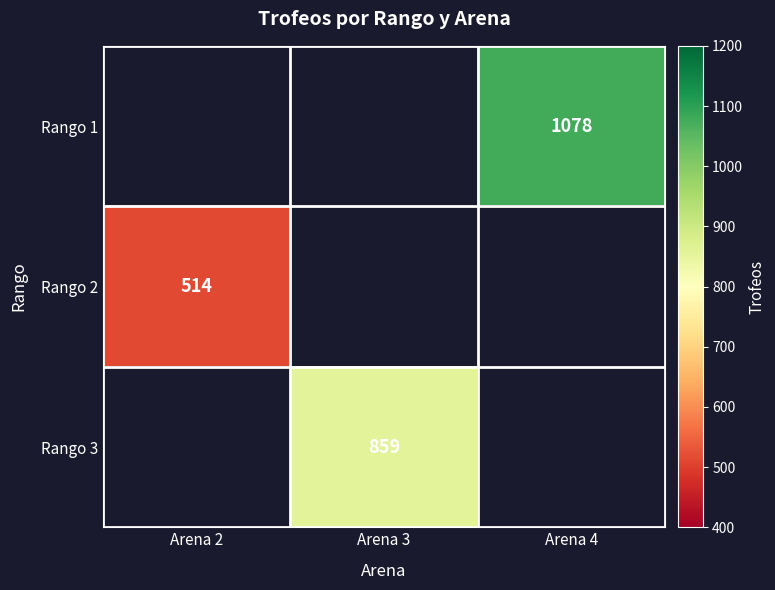

Is the value of Rango 3 at Arena 3 greater than the value of Rango 1 at Arena 3?

No